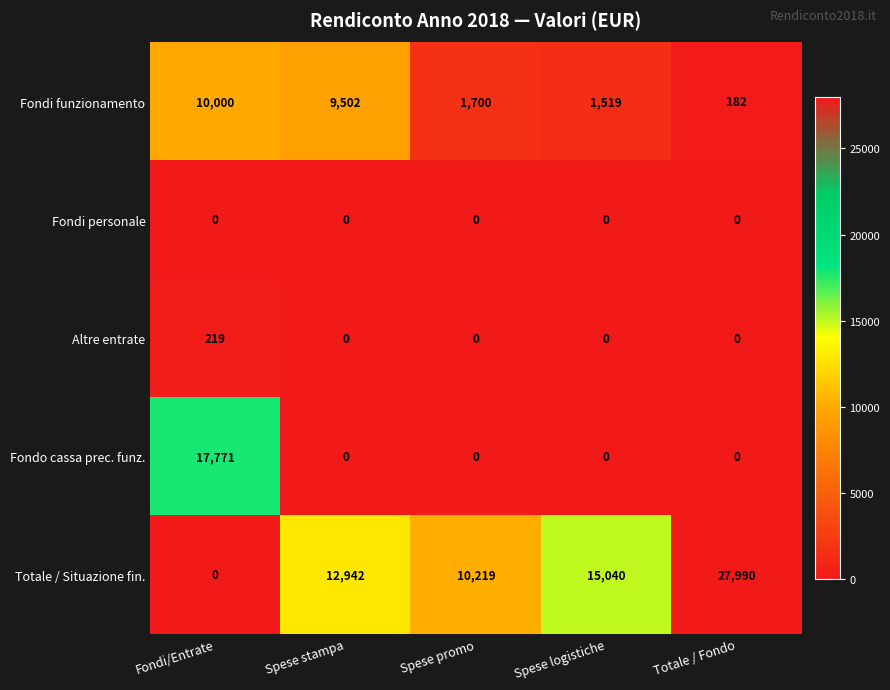

What is the difference between the highest and lowest values at Spese logistiche?

15040